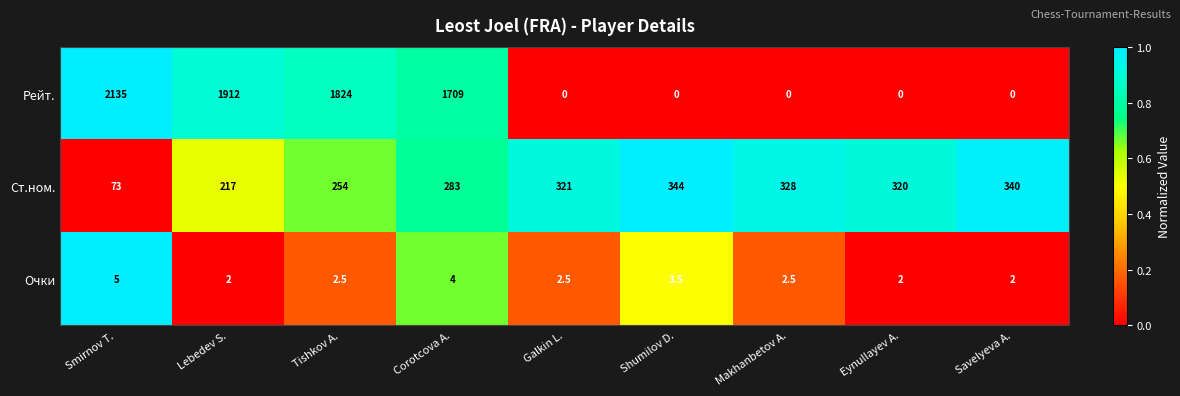

List the series in order of their peak value, highest first.

Рейт., Ст.ном., Очки